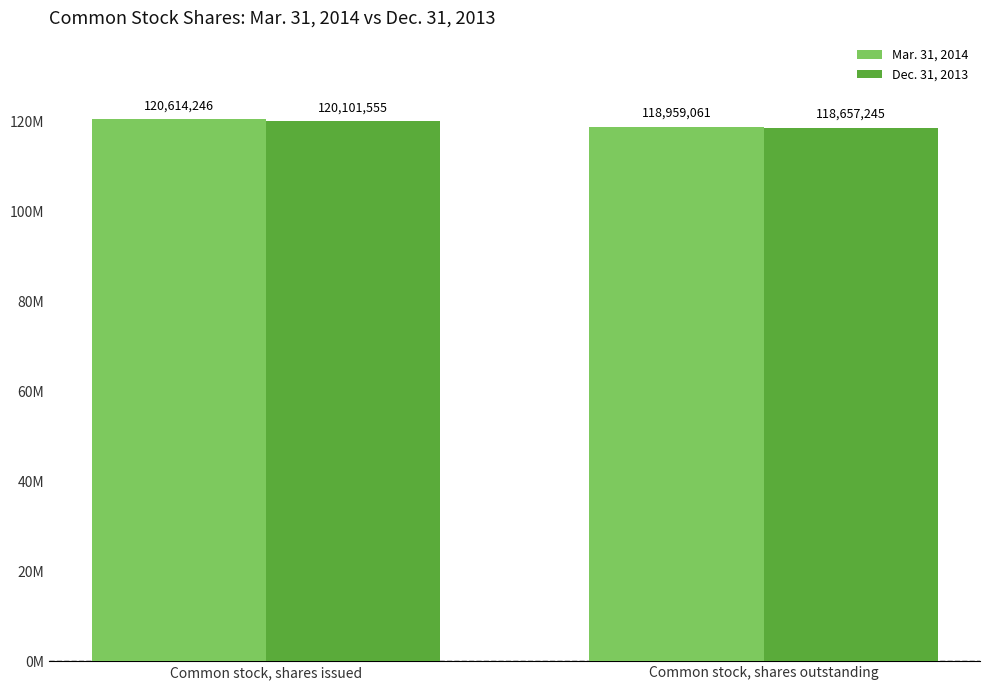

What is the minimum value shown in the chart?

118657245